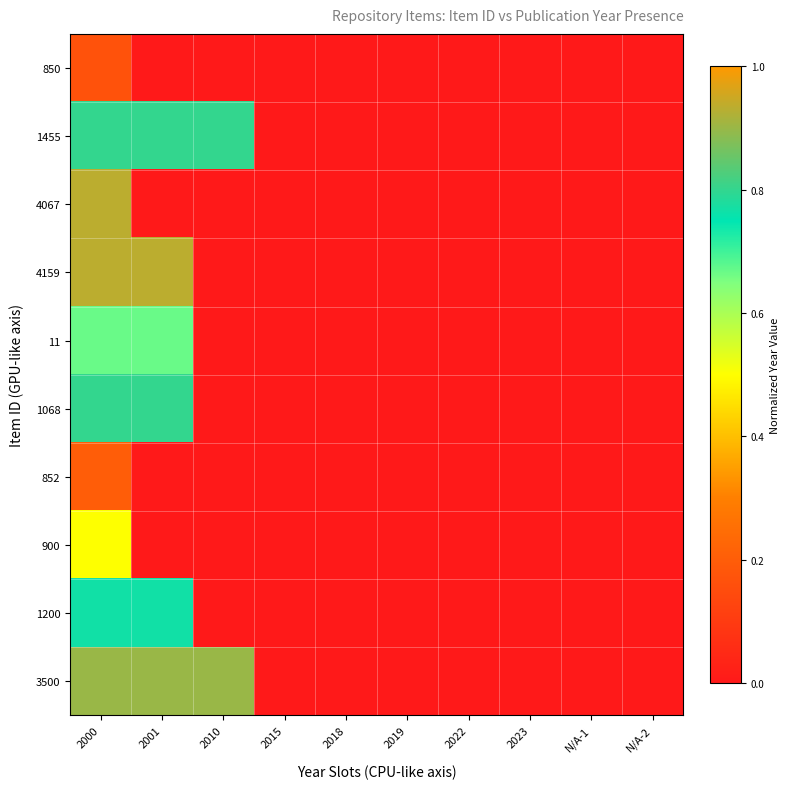

Which series has the widest spread of values?

4067